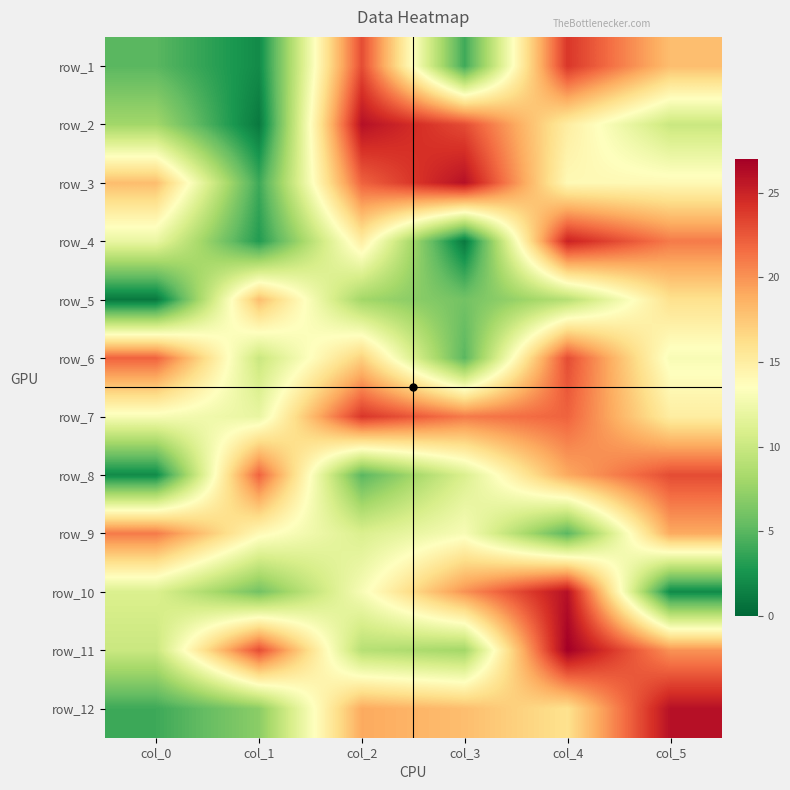

What is the difference between the row_10 values at col_2 and col_5?

11